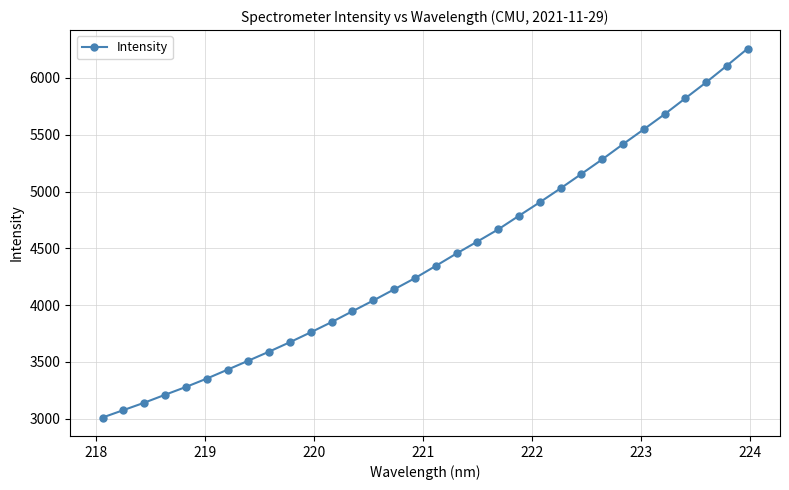

What is the difference between the maximum and second lowest values?

3182.2